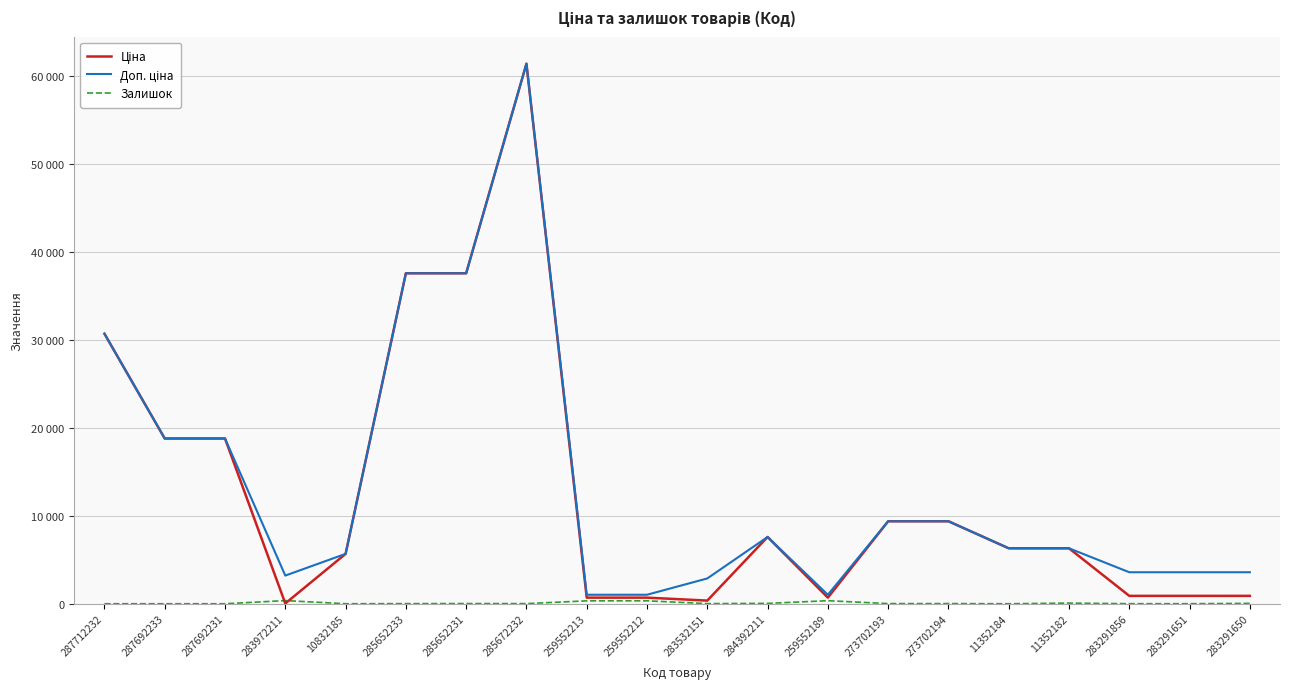

At which category does Залишок reach its first local peak?

283972211